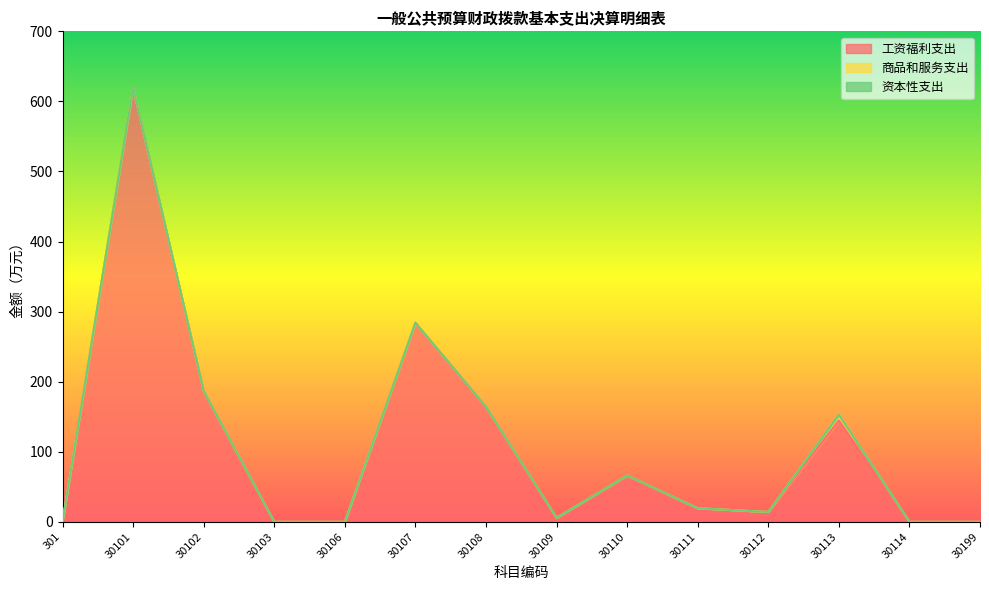

Rank the series at 30113 from lowest to highest value.

资本性支出, 商品和服务支出, 工资福利支出